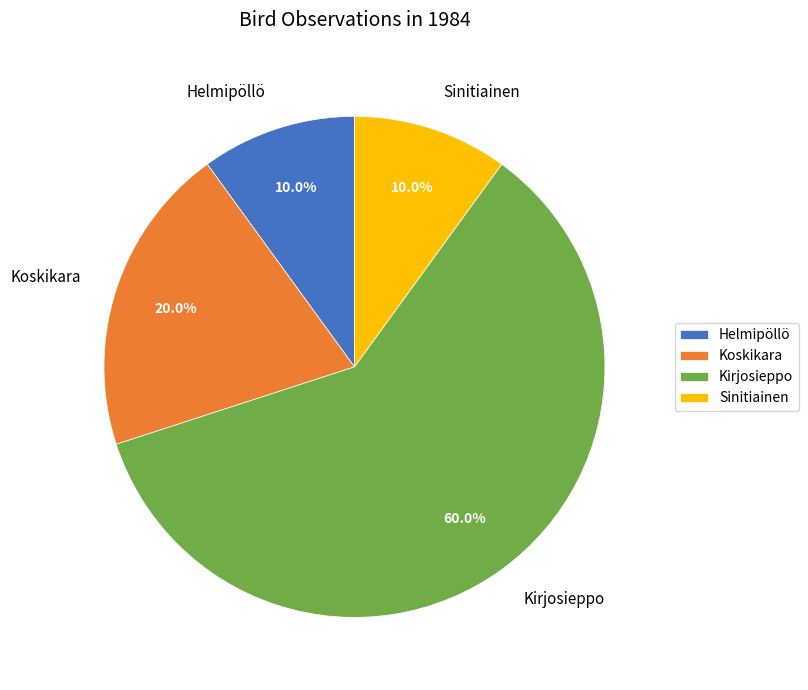

What is the ratio of the value at Helmipöllö to the value at Sinitiainen?

1.0